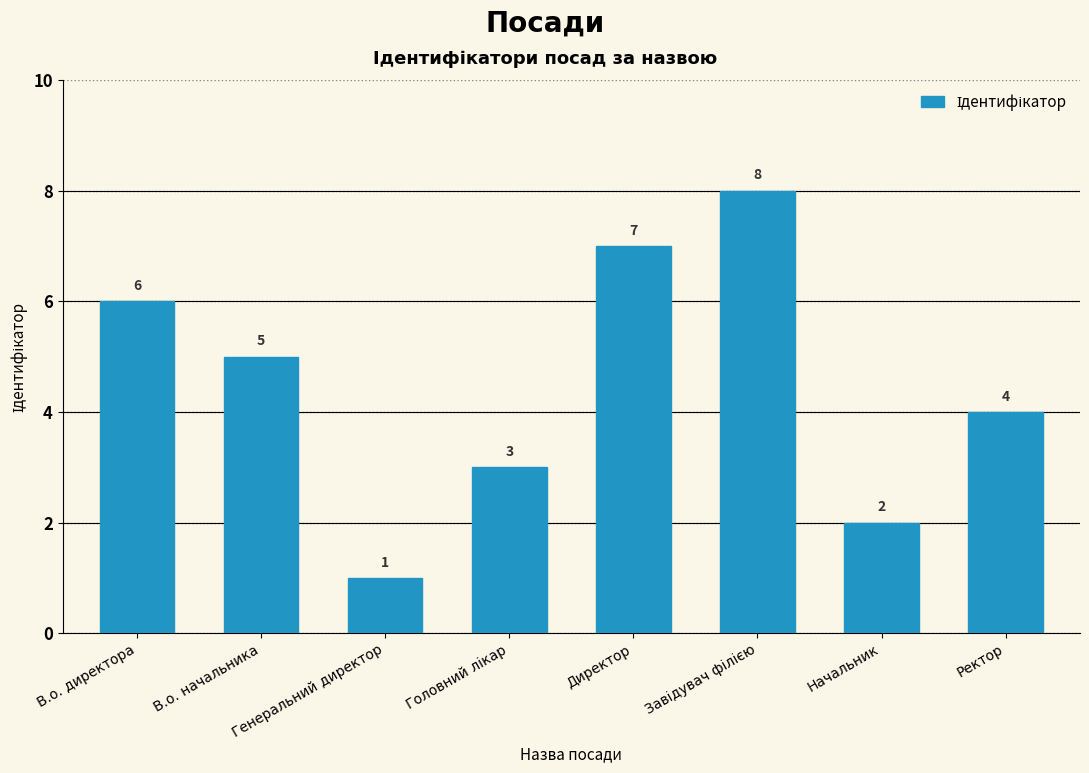

What is the ratio of the value at В.о. директора to the value at В.о. начальника?

1.2